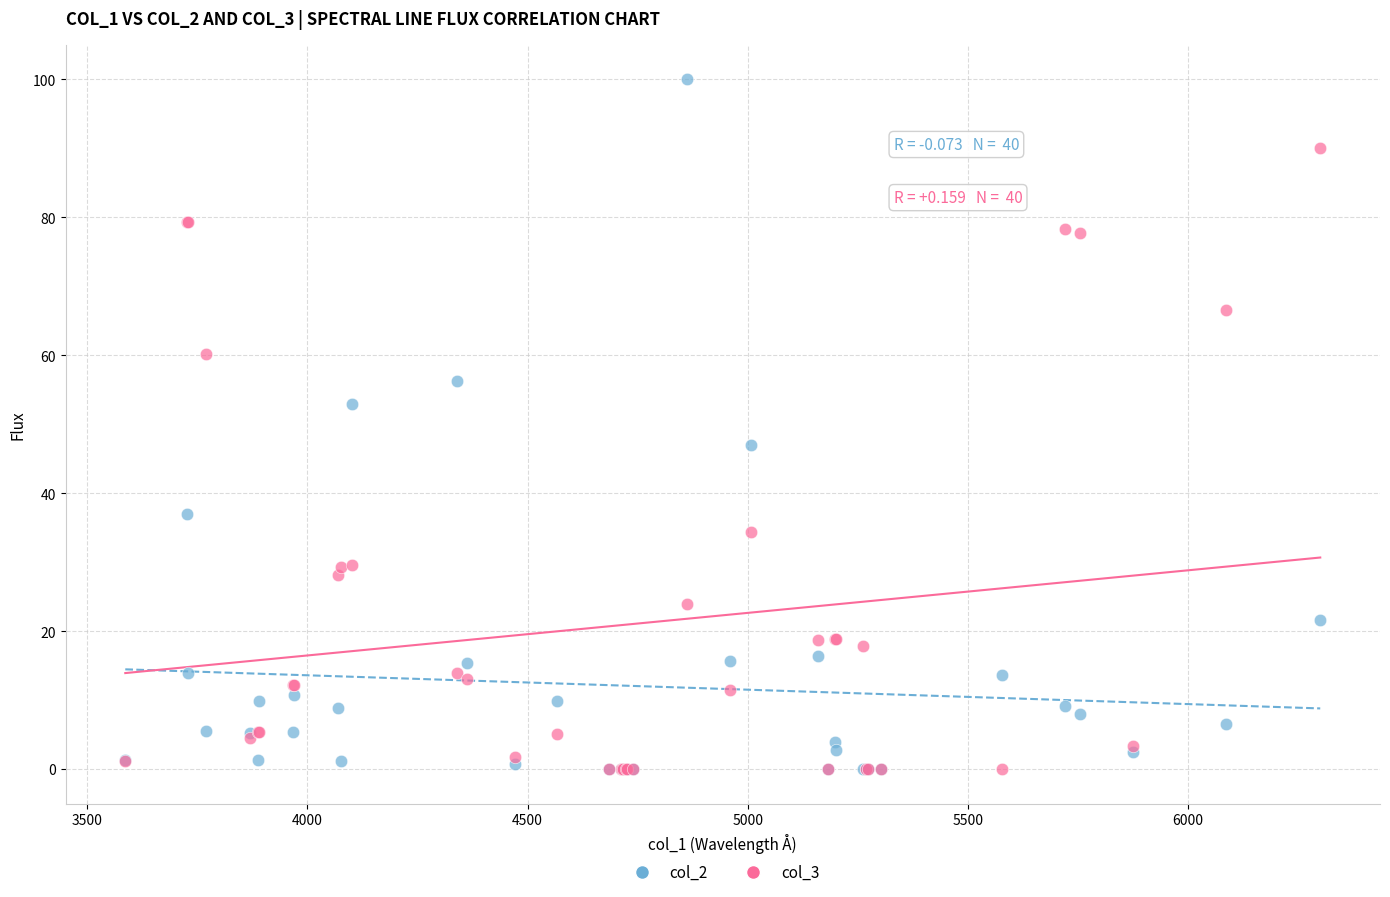

What are all the series names shown in the legend?

col_2, col_3